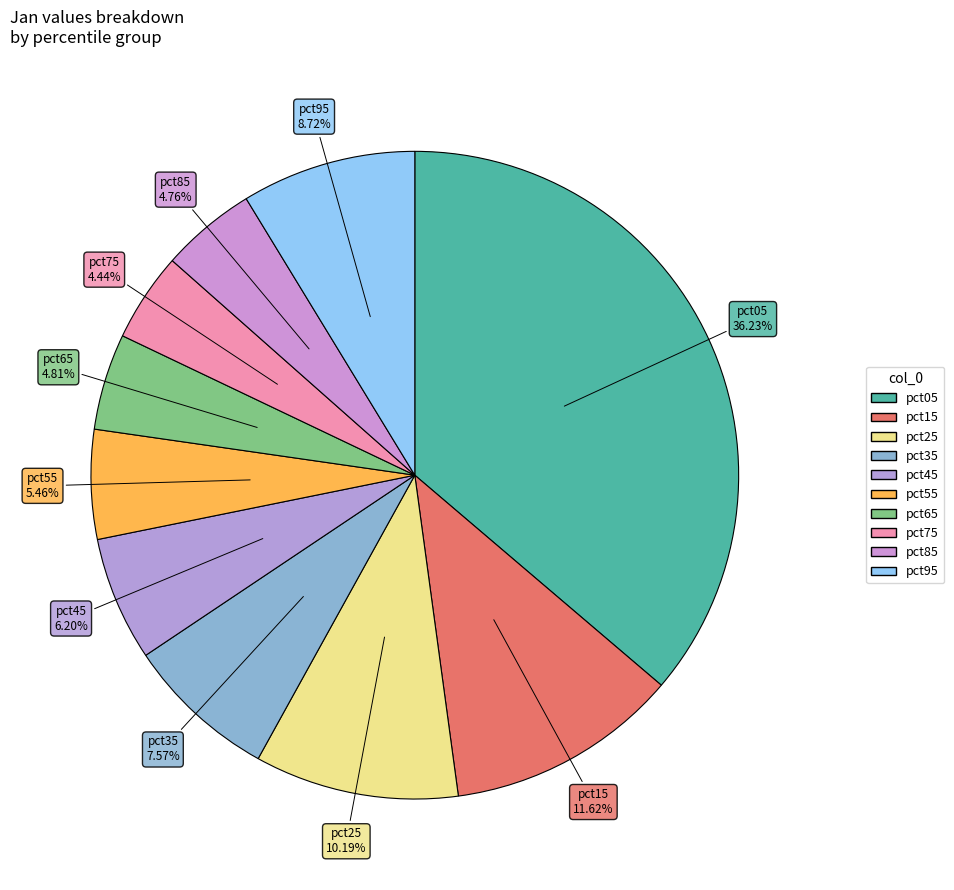

To the nearest percent, what percentage of the pie is pct65?

5%